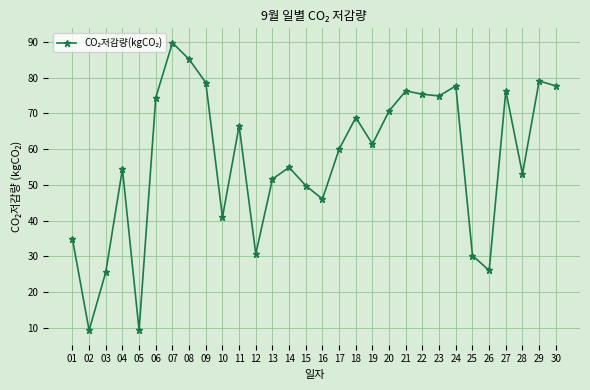

Is it true that the value at 02 is 9.3?

True